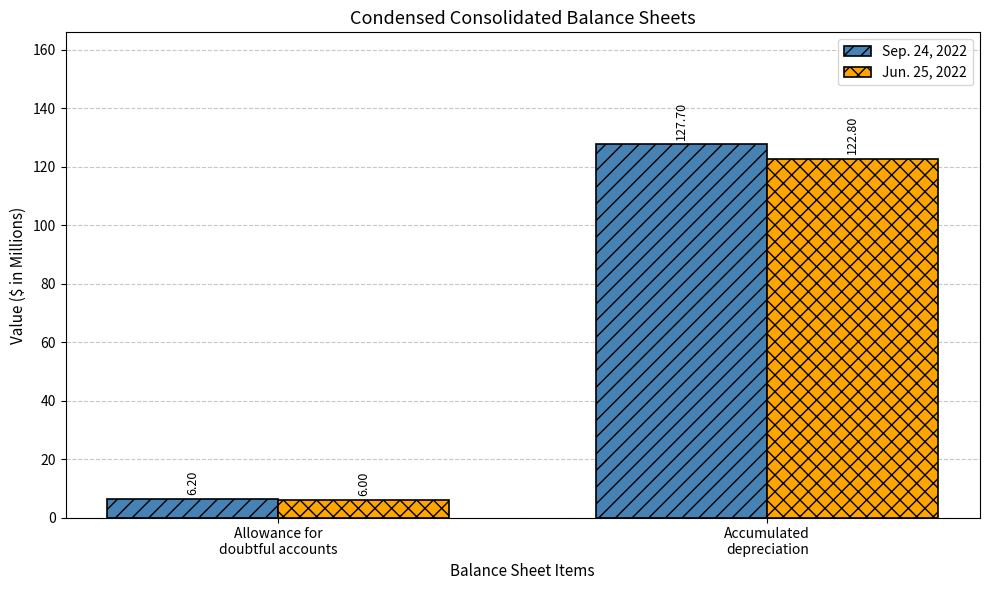

How many data points in Sep. 24, 2022 are less than 127?

1